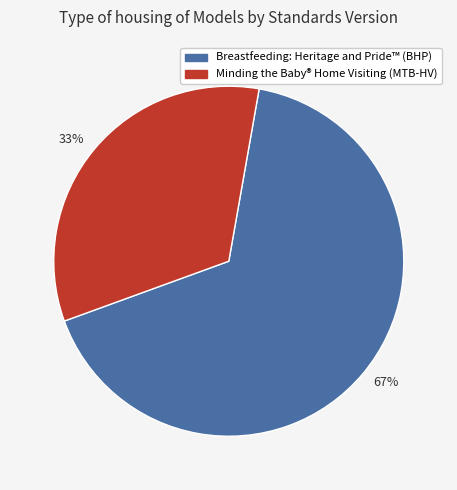

Is it true that 33% is 33% of the pie?

True